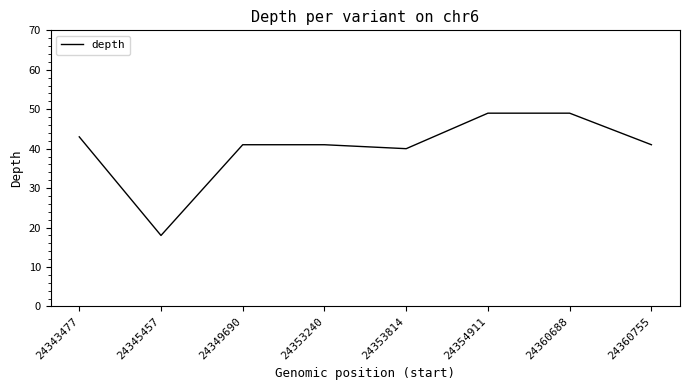

Reading left to right, list all the values displayed in this chart.

43	18	41	41	40	49	49	41